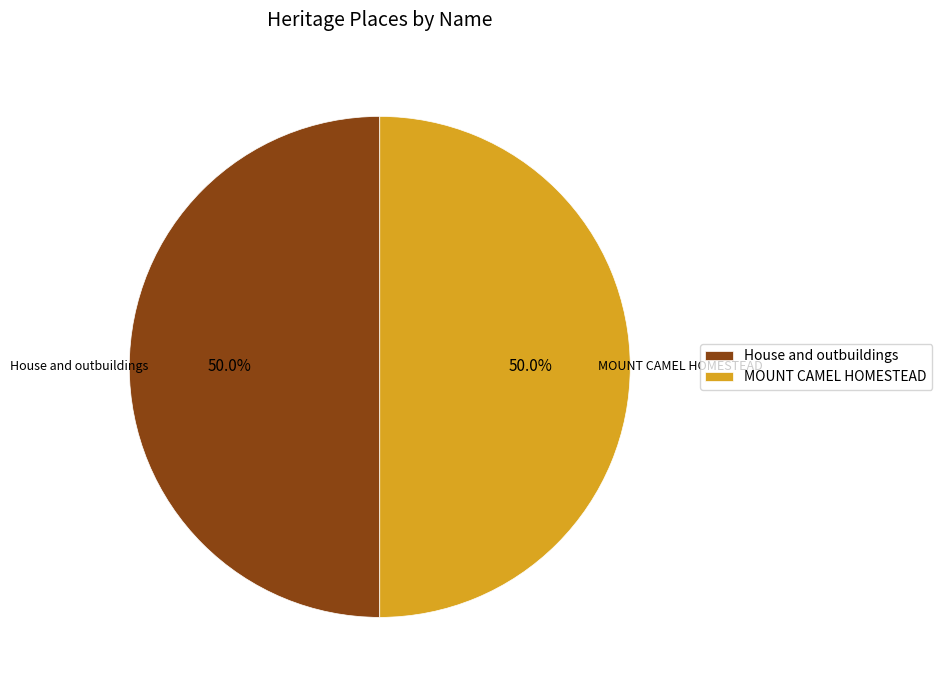

What portion of the pie excludes House and outbuildings?

50.0%